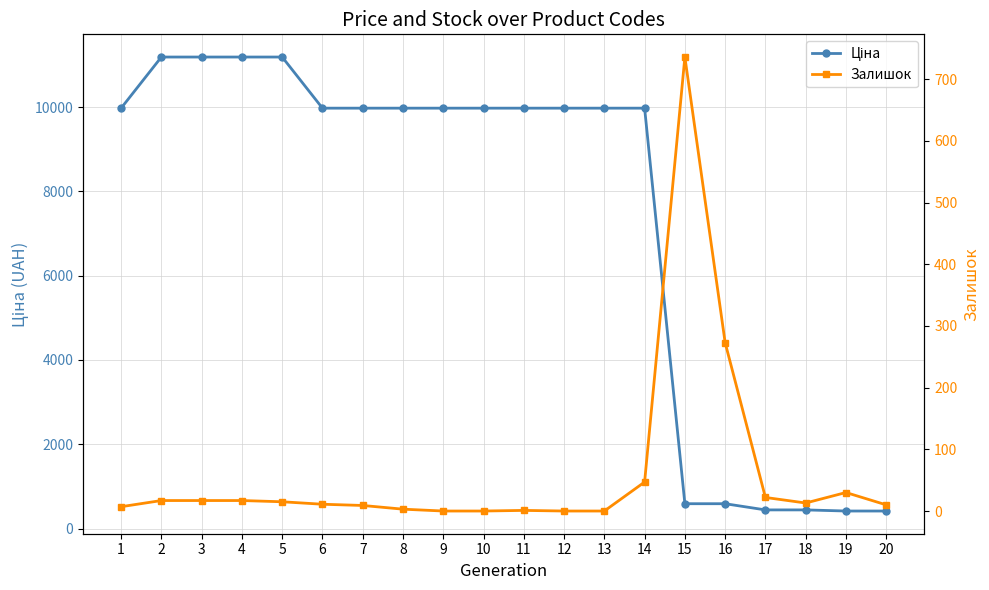

What is the average value of the Ціна series?

7370.1